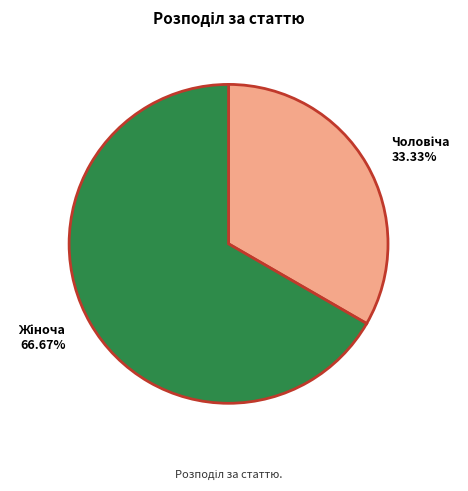

Does any single category account for the majority?

Yes